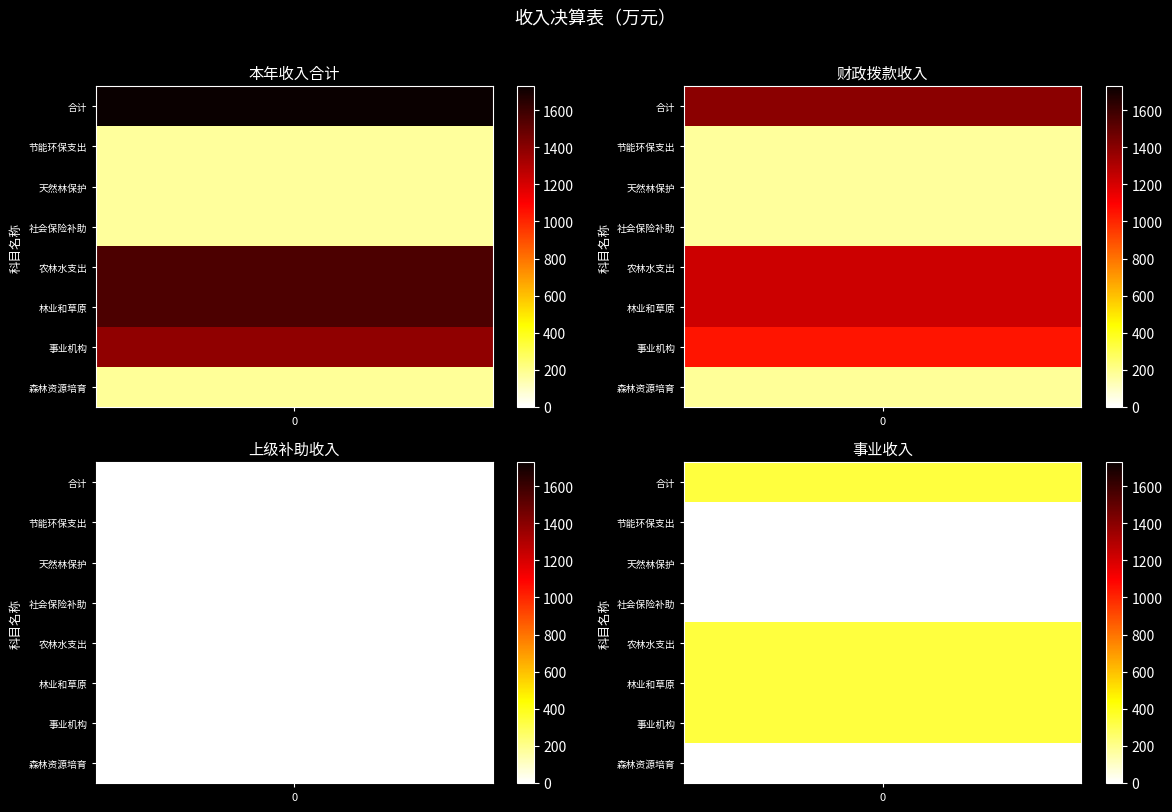

Which category has the highest value in the 上级补助收入 series?

合计